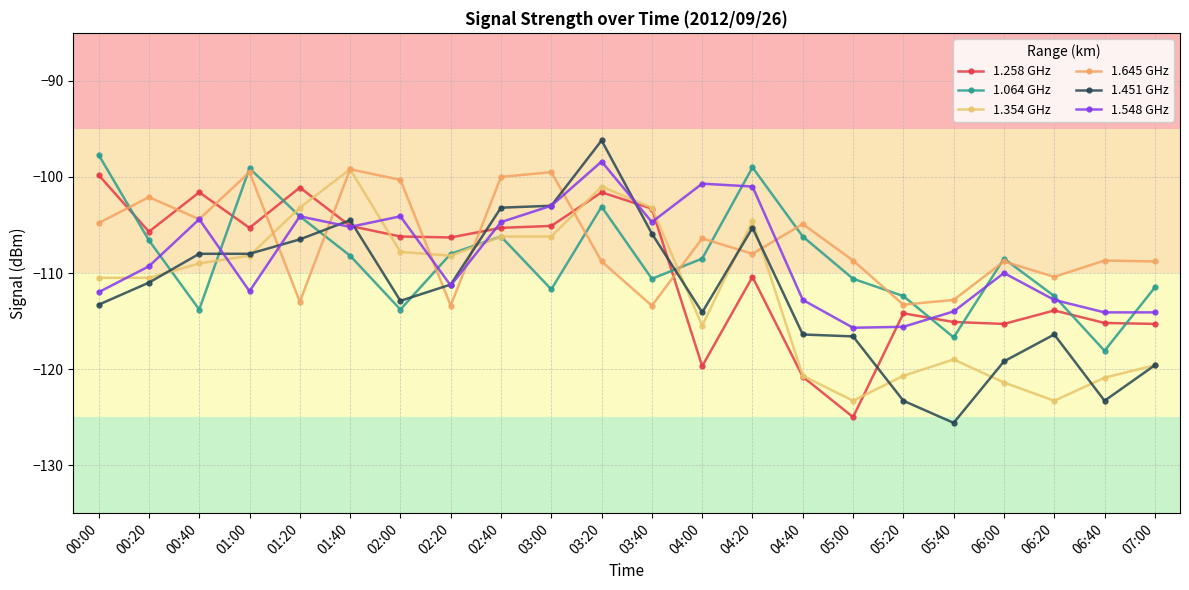

Is it true that 1.258 GHz equals -167.5 at 03:20?

False